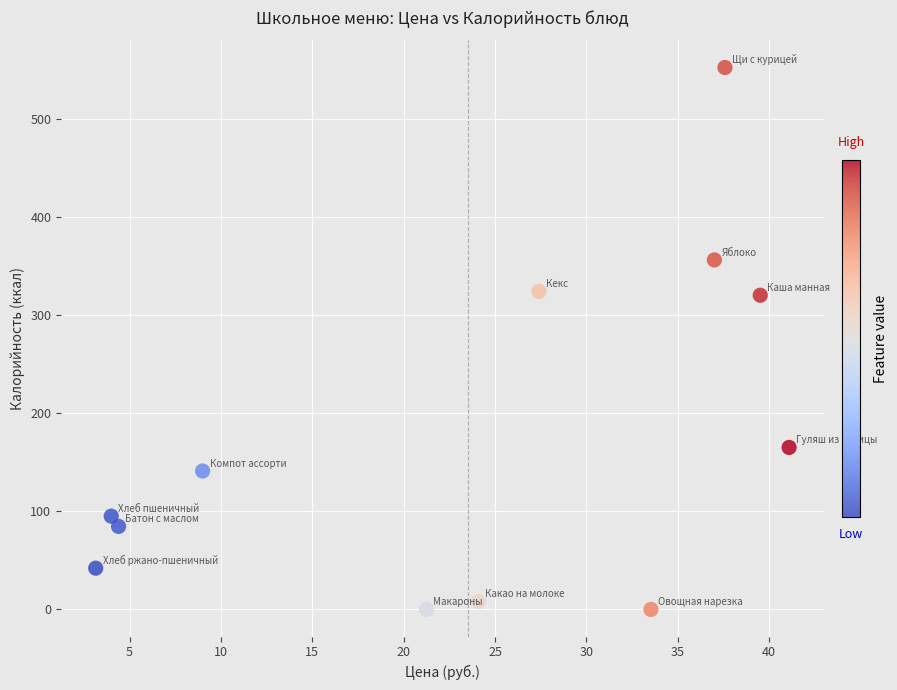

What is the average Y value?

174.0